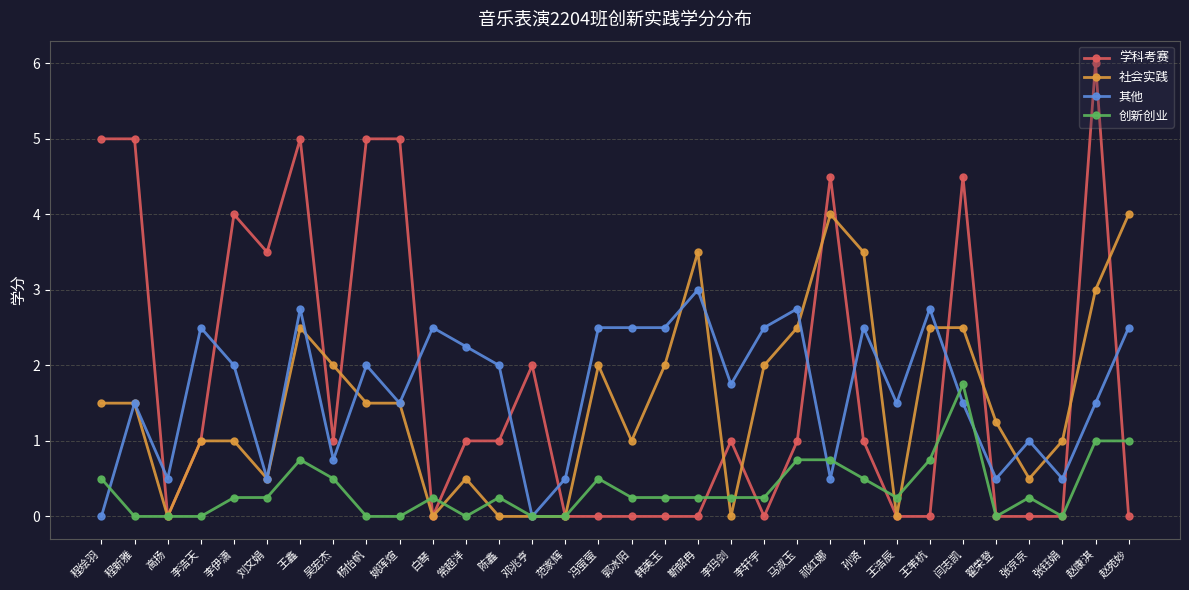

How many times do 其他 and 学科考赛 cross each other?

11